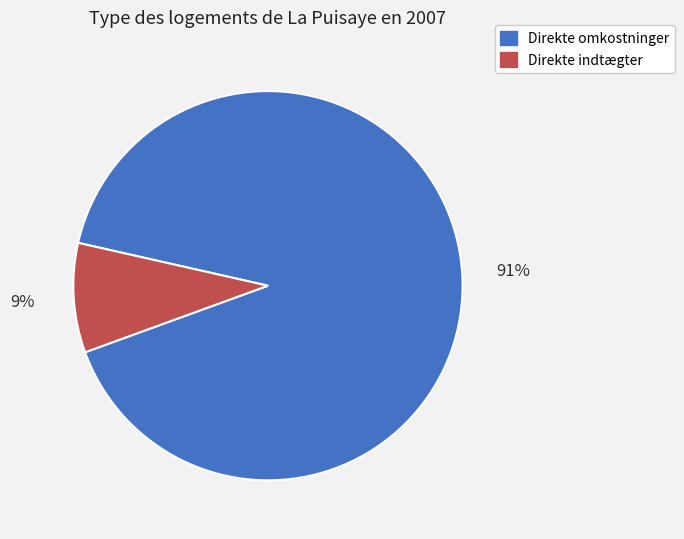

Does Direkte indtægter represent more than half of the total?

No